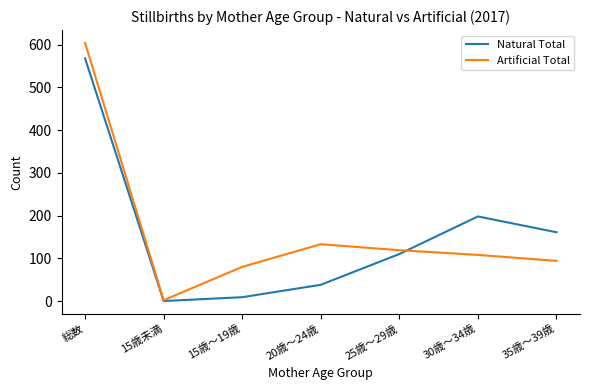

Is this an area chart (filled region under the line)?

No